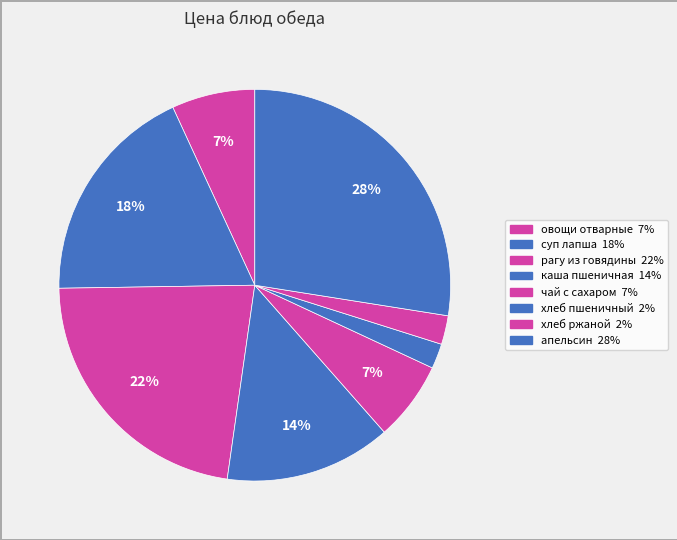

What is the smallest slice in the pie chart?

хлеб пшеничный